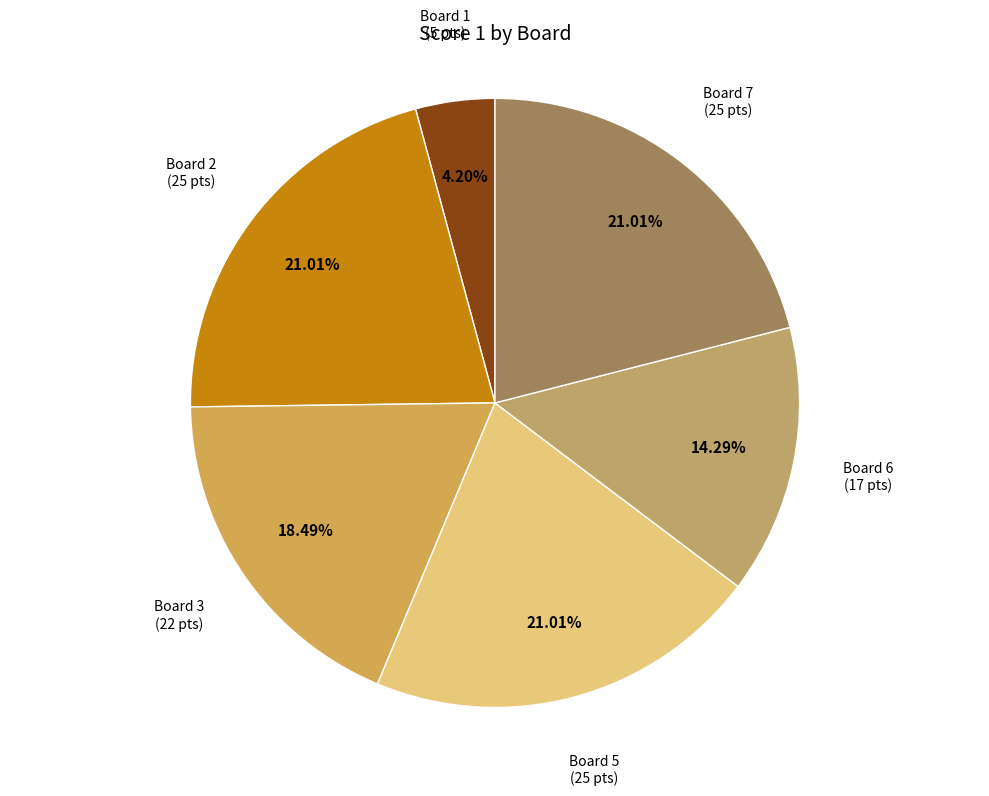

Which has a higher value, Board 1 or Board 3?

Board 3